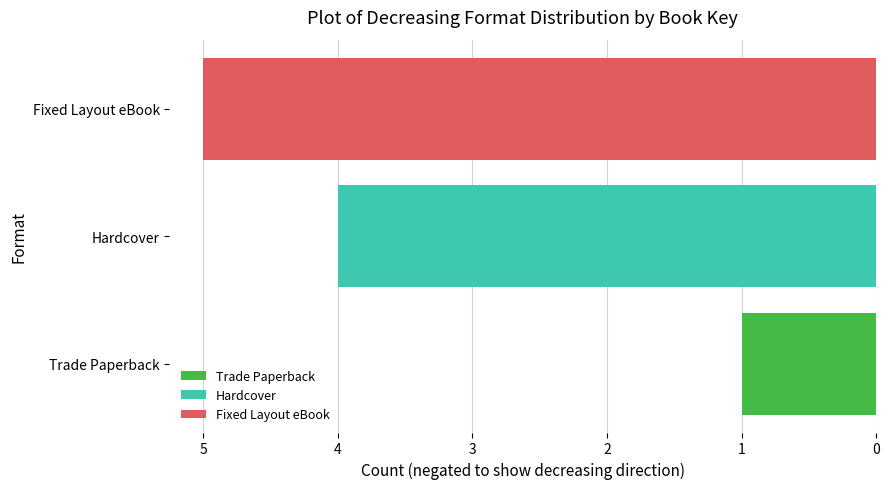

What is the maximum value shown in the chart?

-1